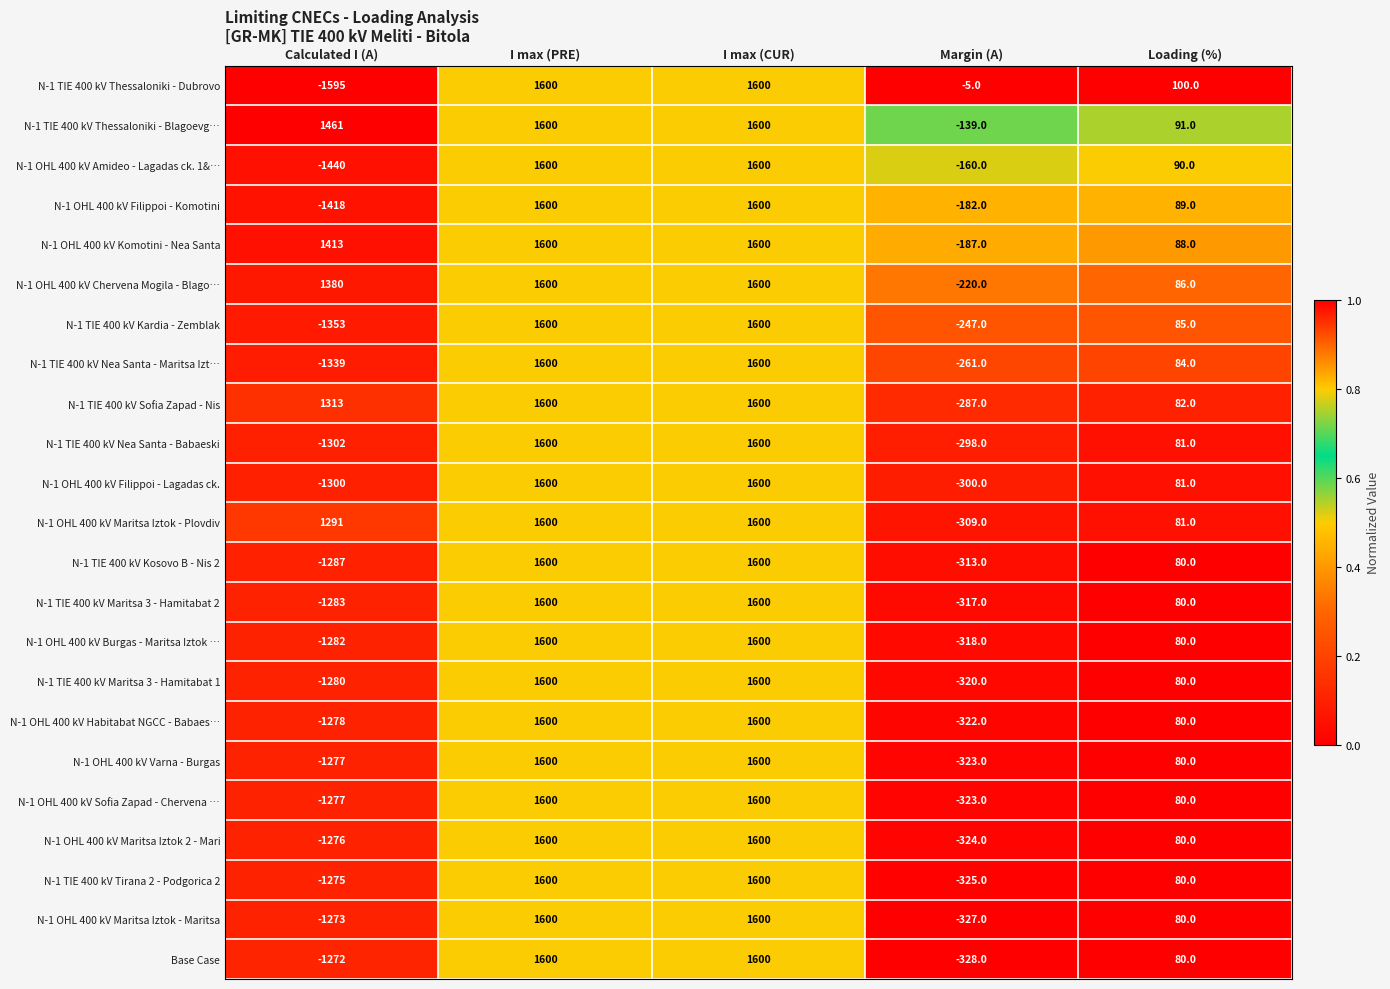

The N-1 OHL 400 kV Varna - Burgas series shows 1600 at I max (PRE). True or false?

True